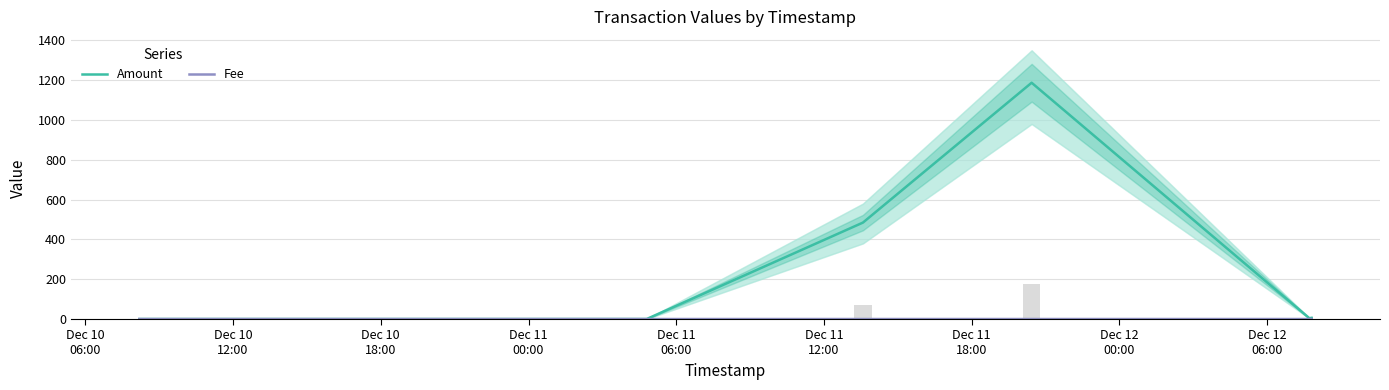

Which series changed the most between Dec 10
18:00 and Dec 12
00:00?

Amount